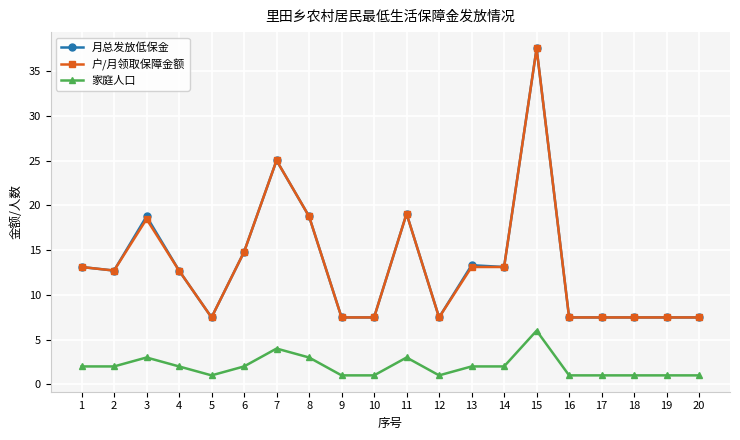

At which category is the sum across all series the highest?

15